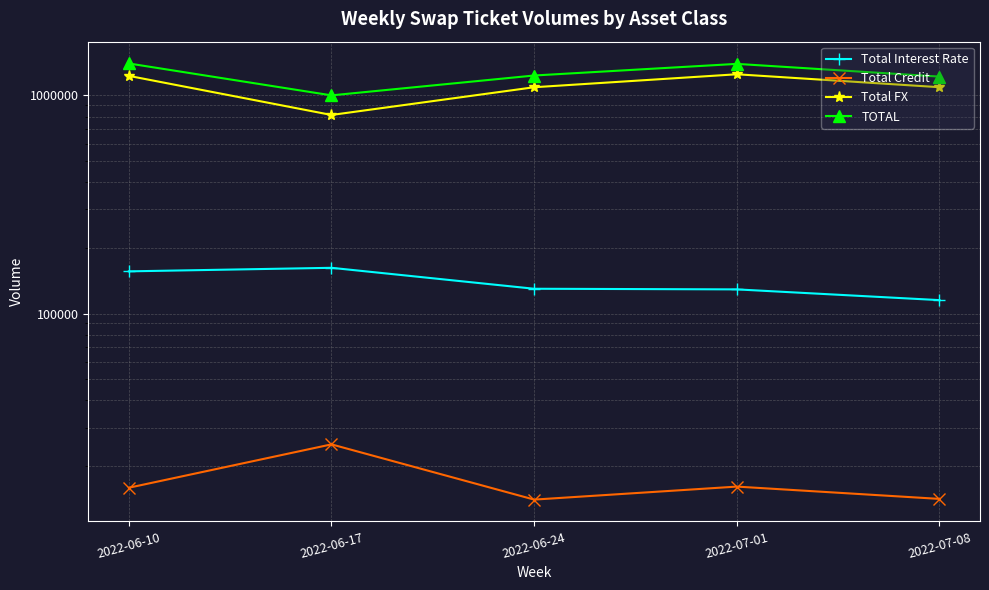

How many values in the Total Interest Rate series are below 129887?

2